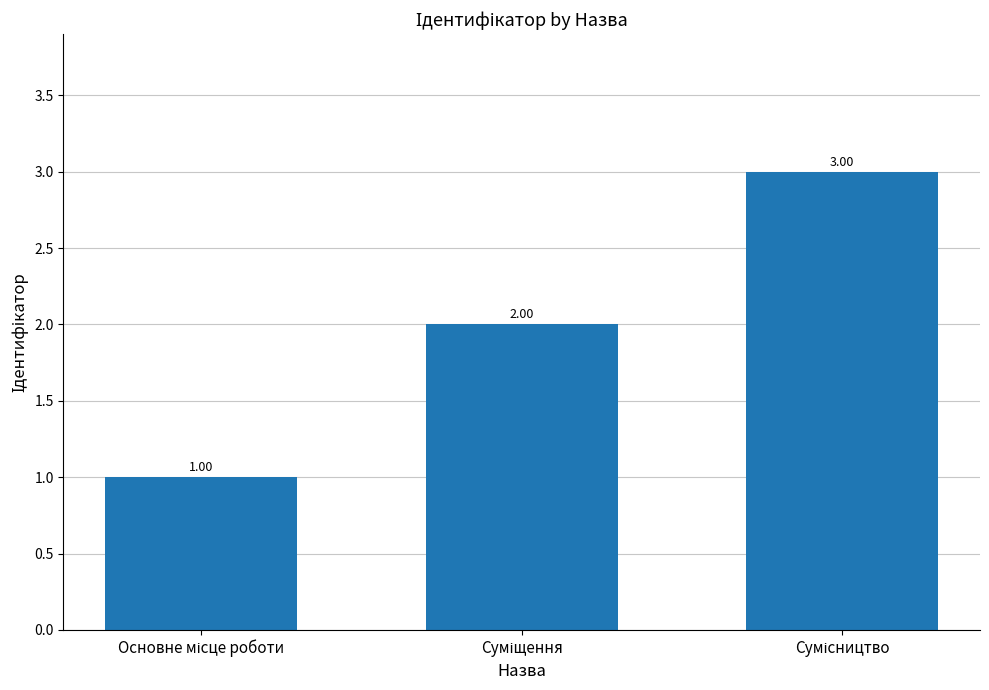

What is the sum of all values?

6